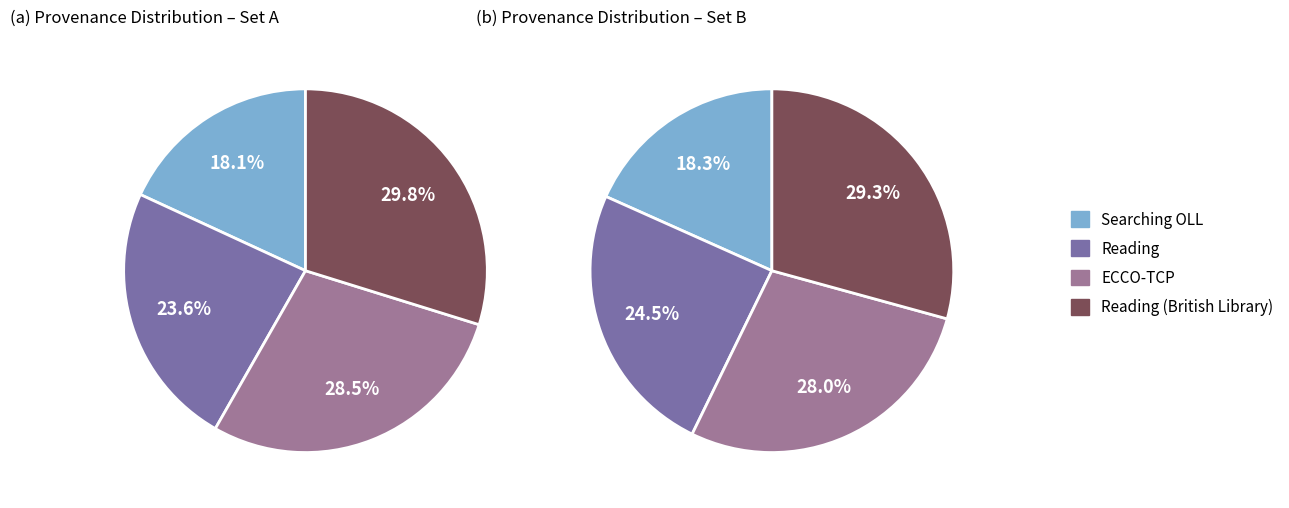

Count the number of slices in the pie.

4